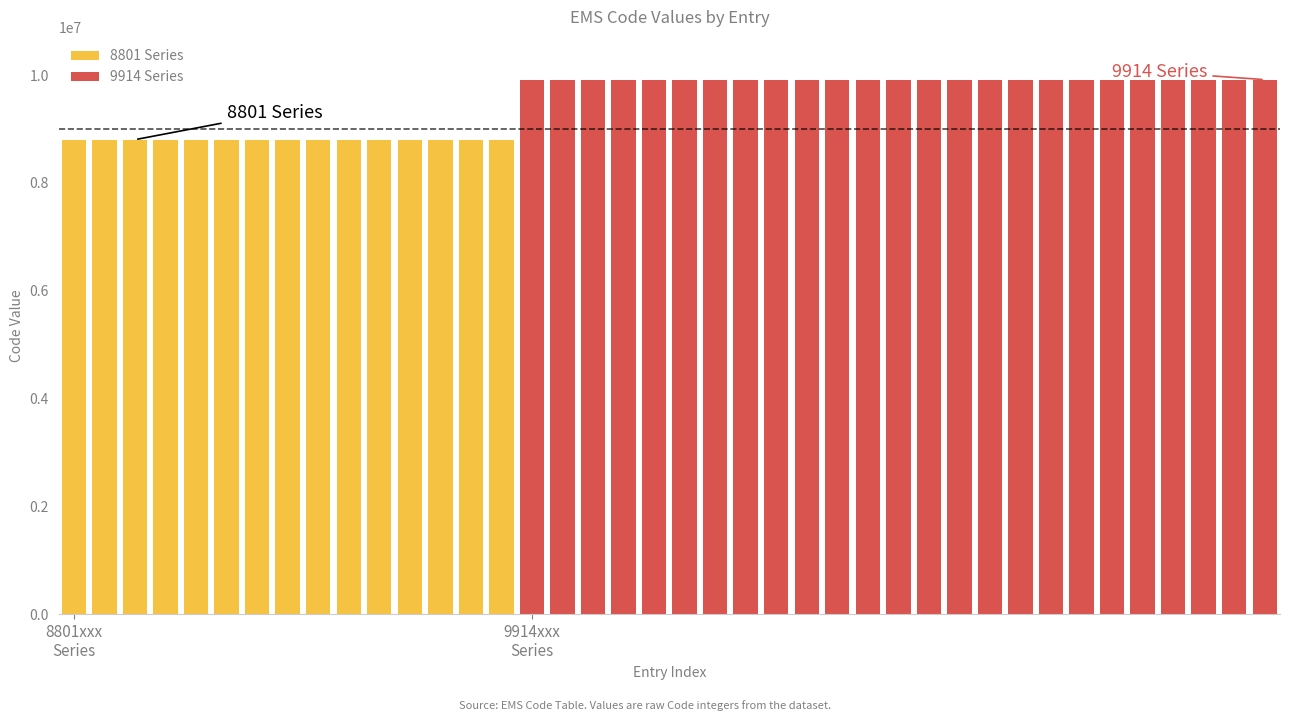

Is it true that the value at 8801021 is 3329182?

False